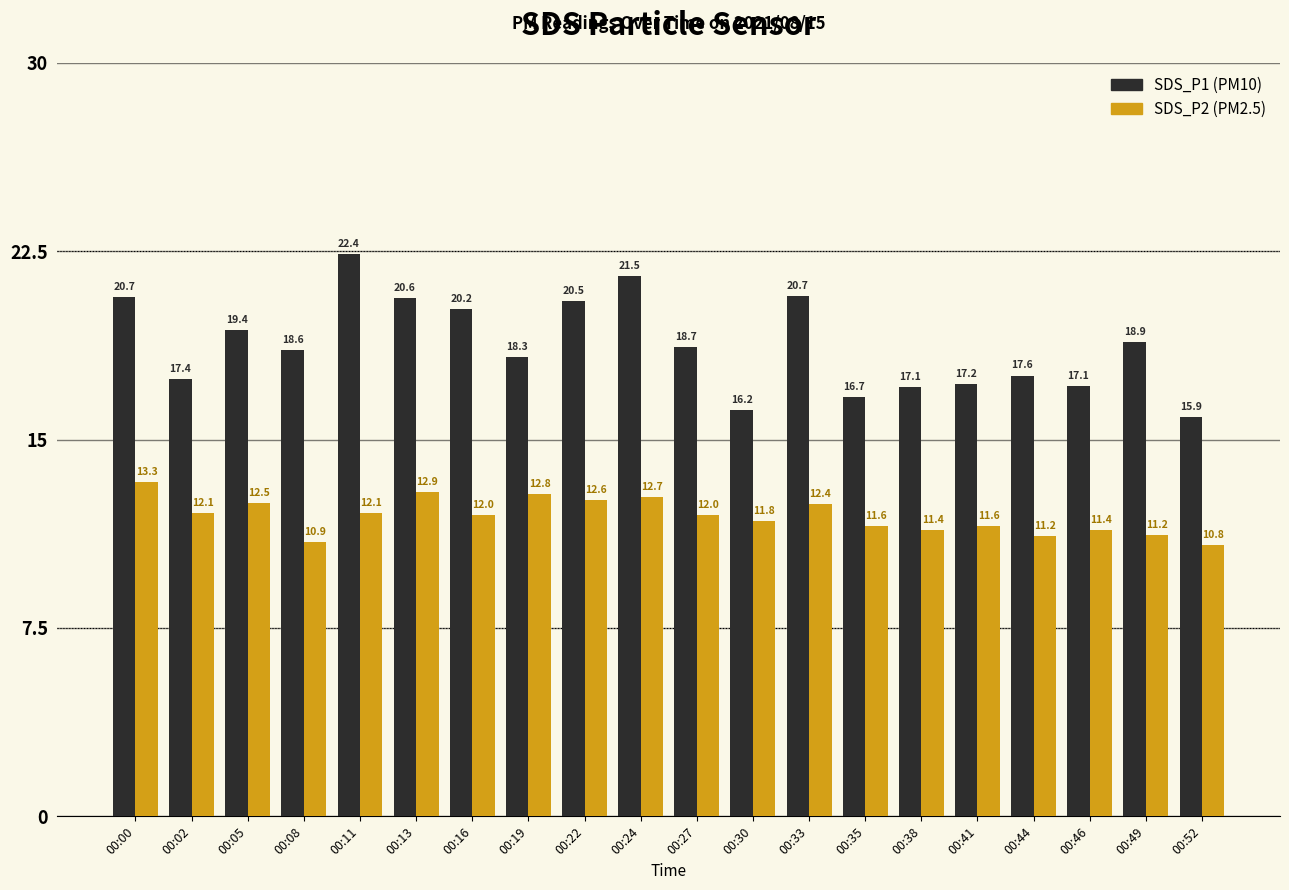

What is the difference between the highest and lowest values at 00:11?

10.3